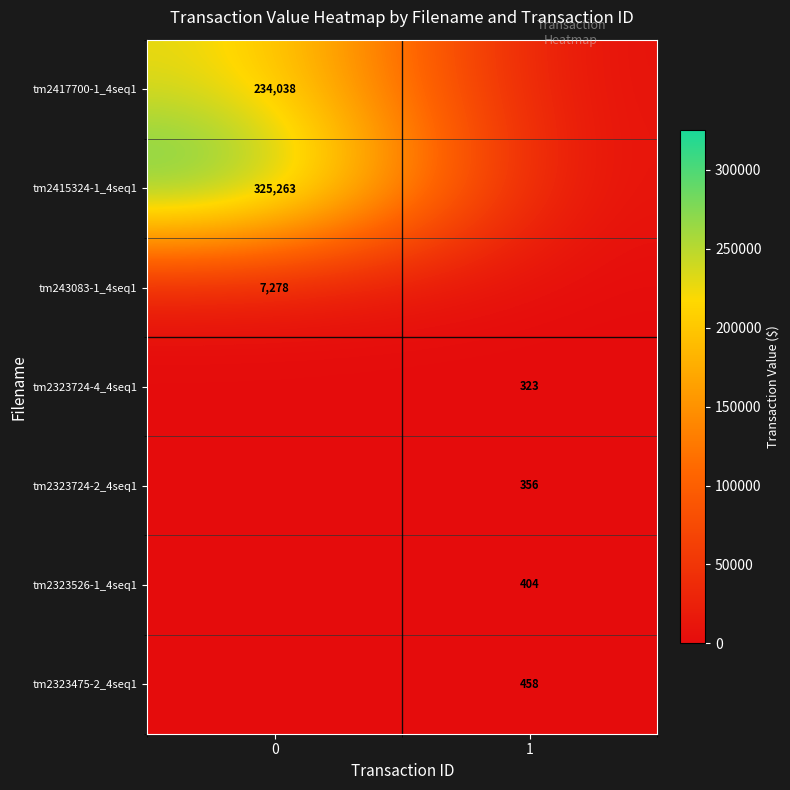

The tm2323526-1_4seq1 series shows 235 at 1. True or false?

False